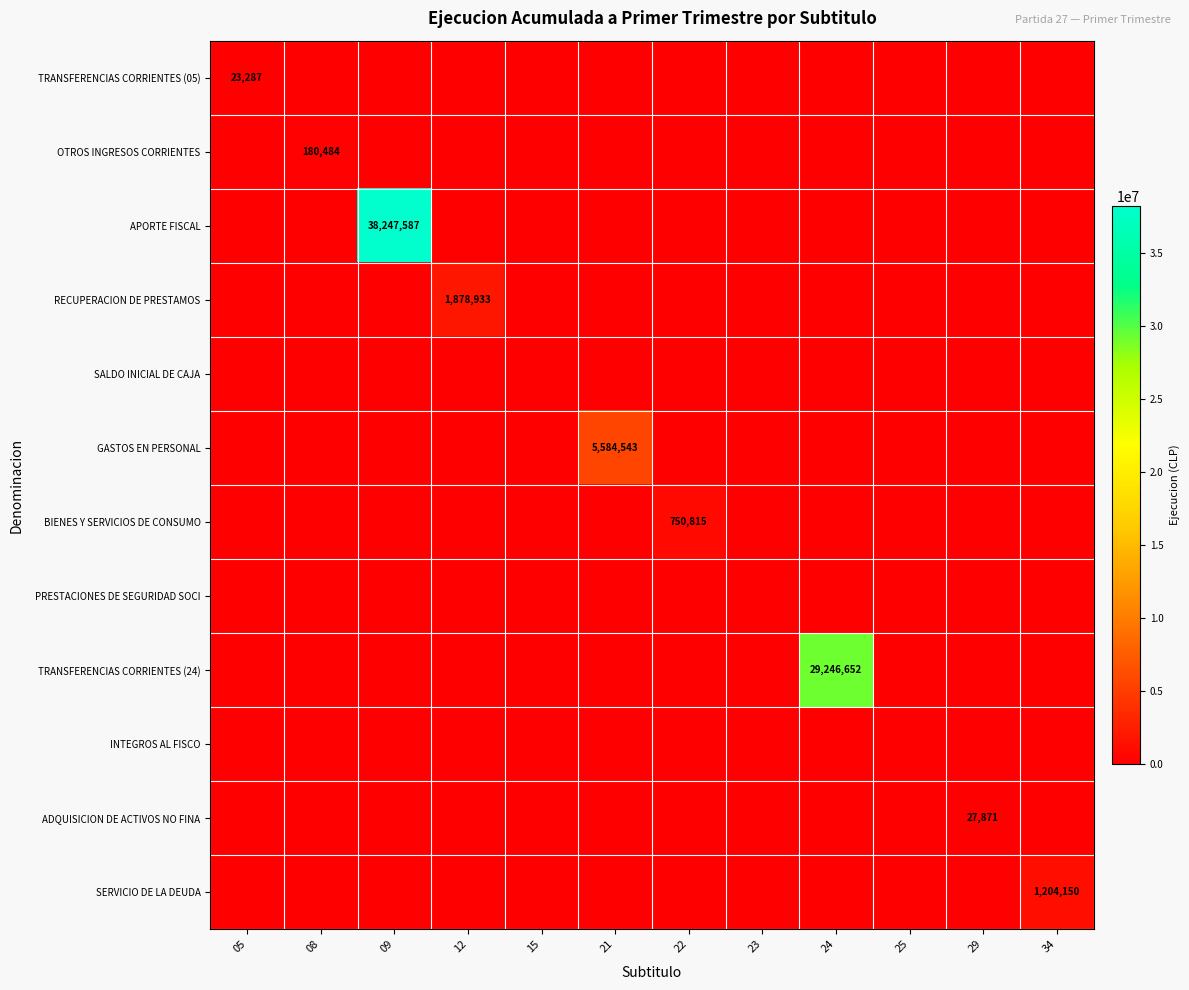

True or false: SERVICIO DE LA DEUDA has a value of 1204150 at 34.

True